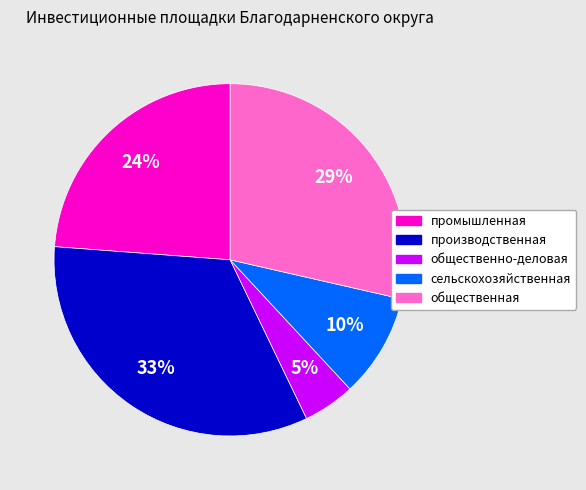

How many slices are in this pie chart?

5